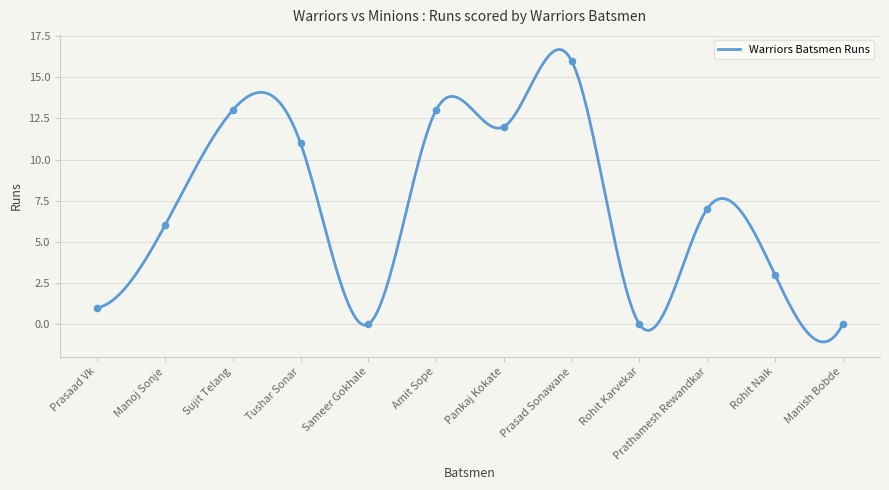

What is the ratio of the value at Amit Sope to the value at Pankaj Kokate?

1.1